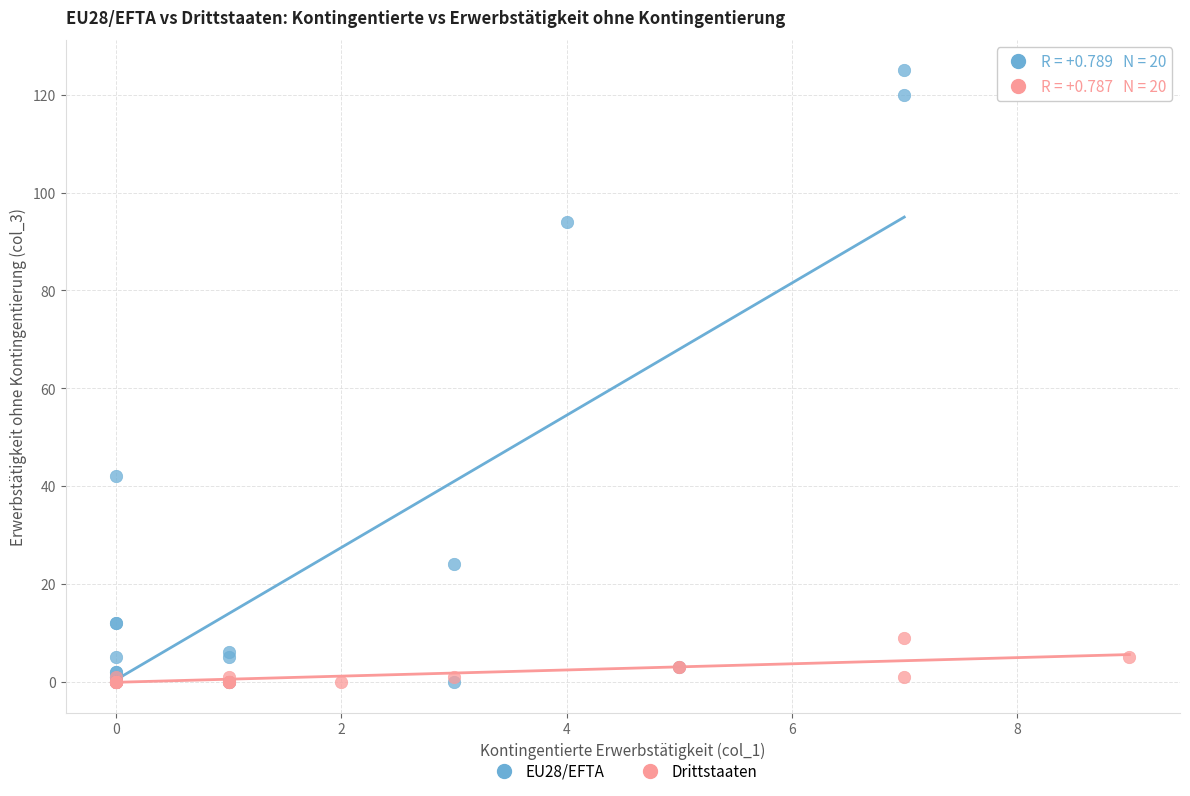

Which series reaches the maximum Y coordinate?

EU28/EFTA